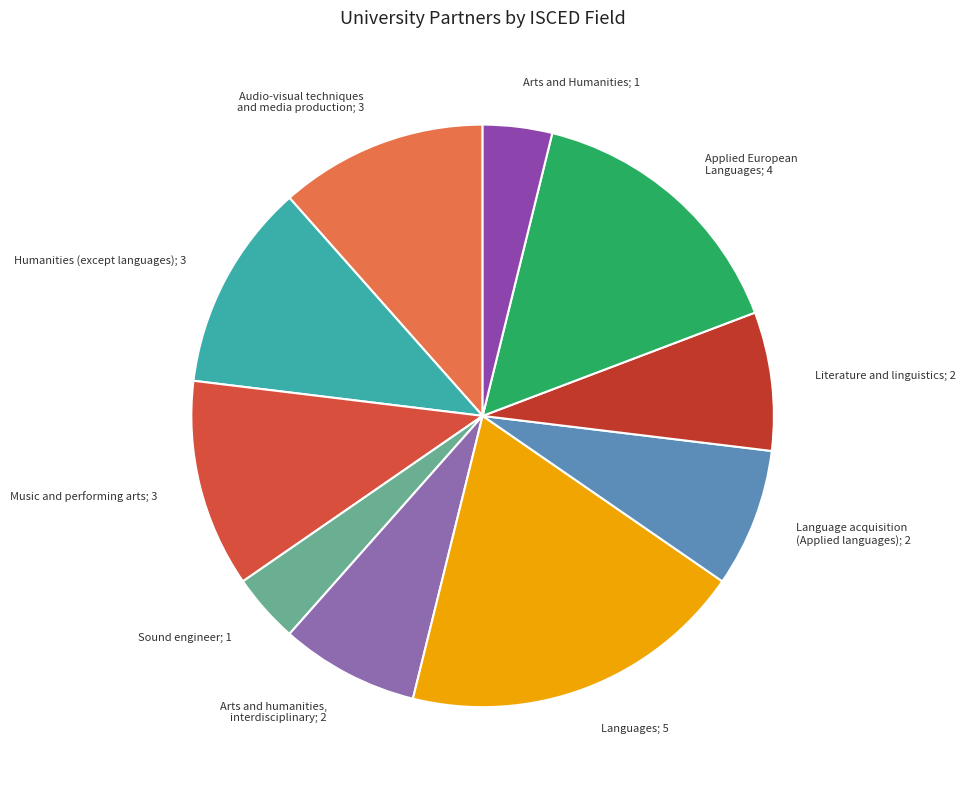

Is the sum of Applied European Languages; 4 and Language acquisition (Applied languages); 2 greater than half?

No